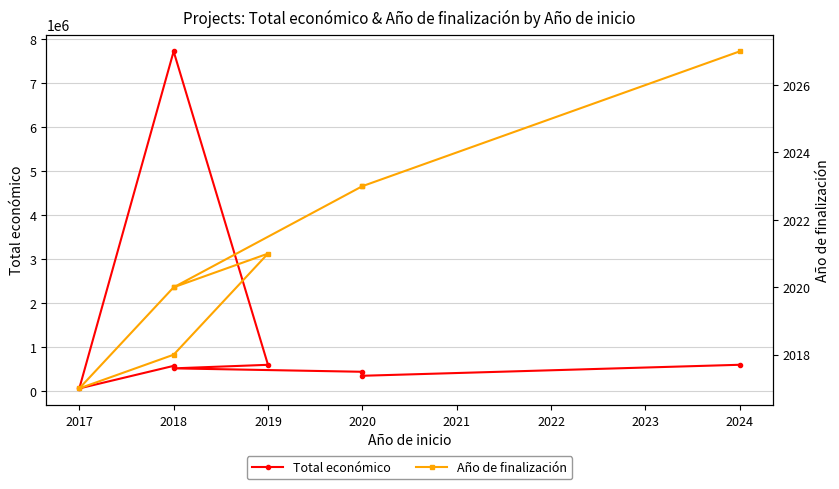

How many interior local peaks does the Total económico series have?

1